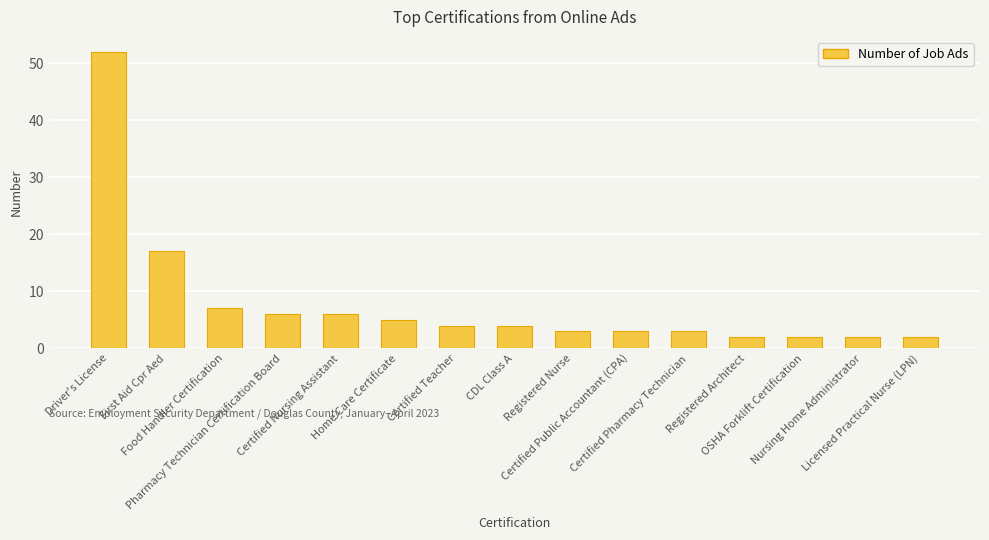

Which label corresponds to the largest value in the chart?

Driver's License